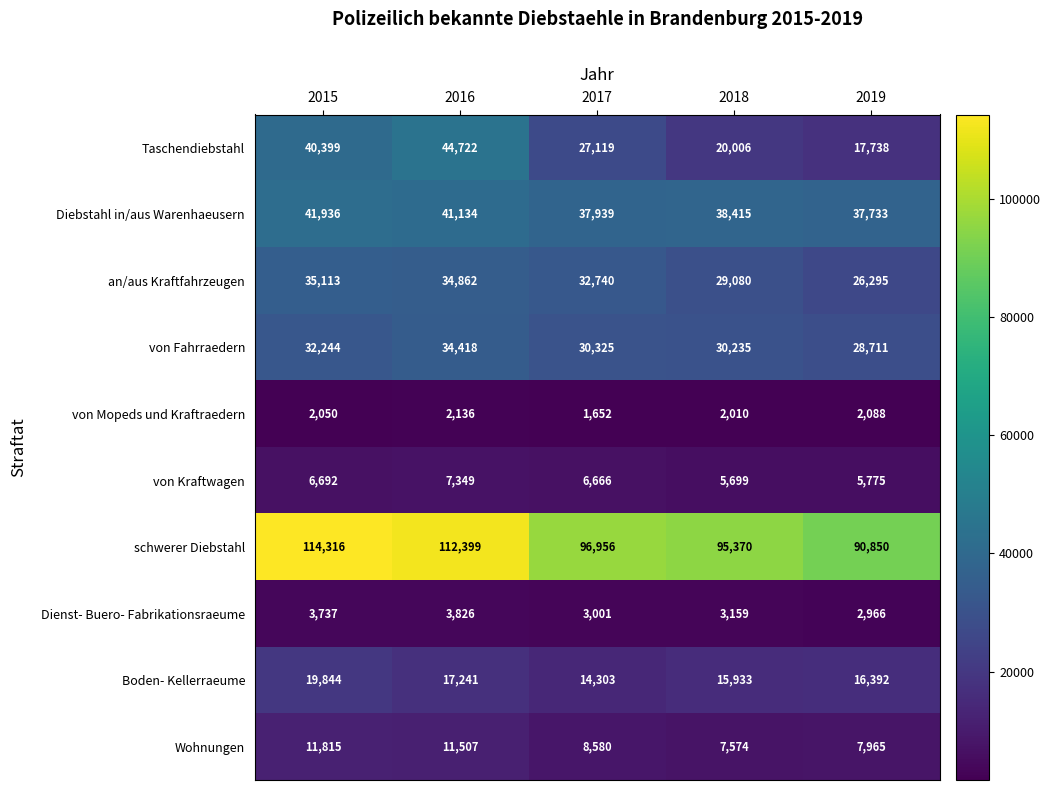

Which series changed the most between 2016 and 2019?

Taschendiebstahl